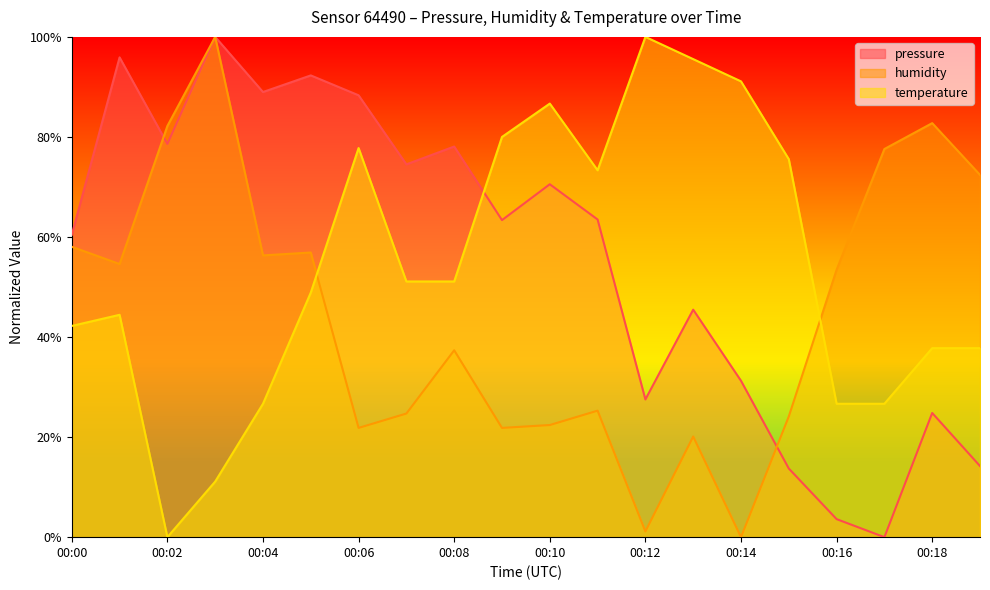

The value of temperature at 00:16 is 26.7. True or false?

True